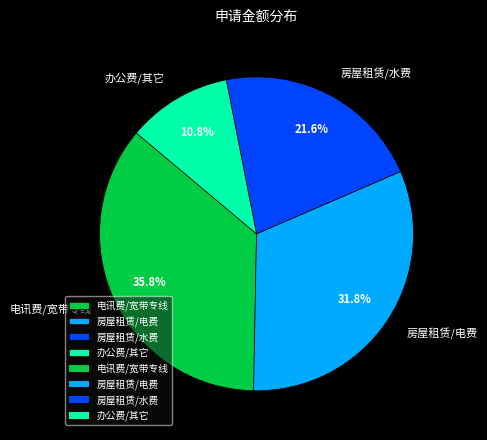

What is the ratio of the value at 房屋租赁/电费 to the value at 房屋租赁/水费?

1.5